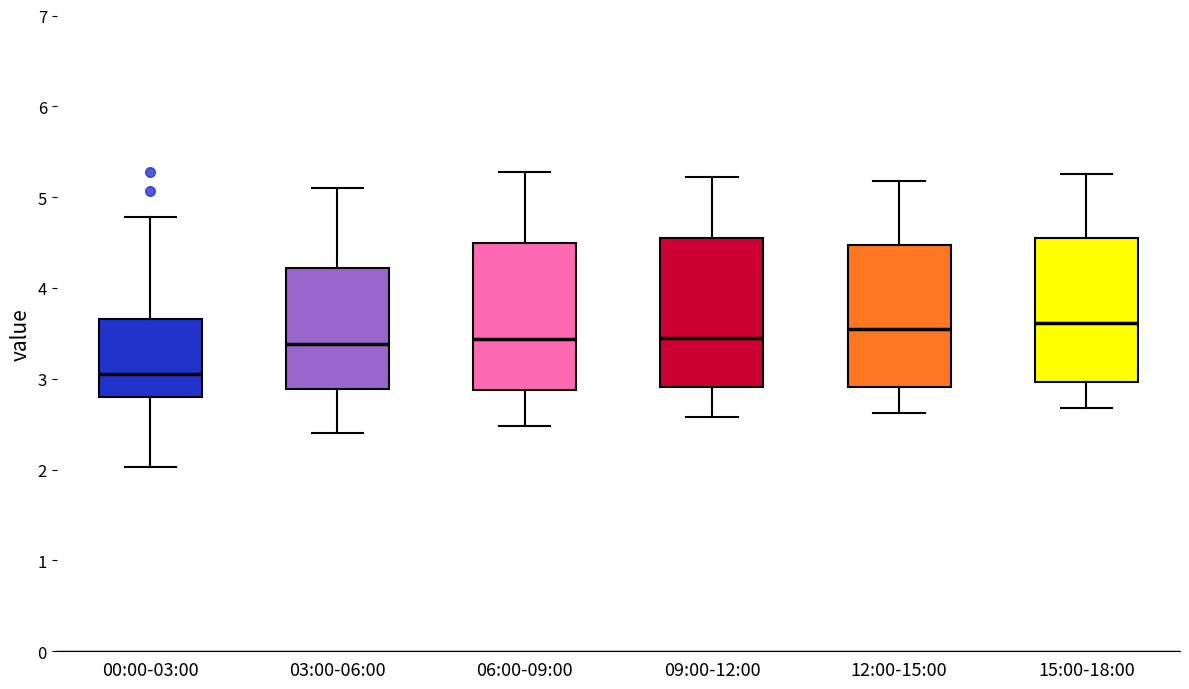

Reading left to right, read every box against the y-axis: the position of its median line, the range the box covers, and the ends of its whiskers. The values are not printed on the chart, so give them approximately, as read against the axis.

00:00-03:00: median 3.1, box 2.8 to 3.7, whiskers 2.0 to 4.8
03:00-06:00: median 3.4, box 2.9 to 4.2, whiskers 2.4 to 5.1
06:00-09:00: median 3.4, box 2.9 to 4.5, whiskers 2.5 to 5.3
09:00-12:00: median 3.5, box 2.9 to 4.5, whiskers 2.6 to 5.2
12:00-15:00: median 3.6, box 2.9 to 4.5, whiskers 2.6 to 5.2
15:00-18:00: median 3.6, box 3.0 to 4.5, whiskers 2.7 to 5.3